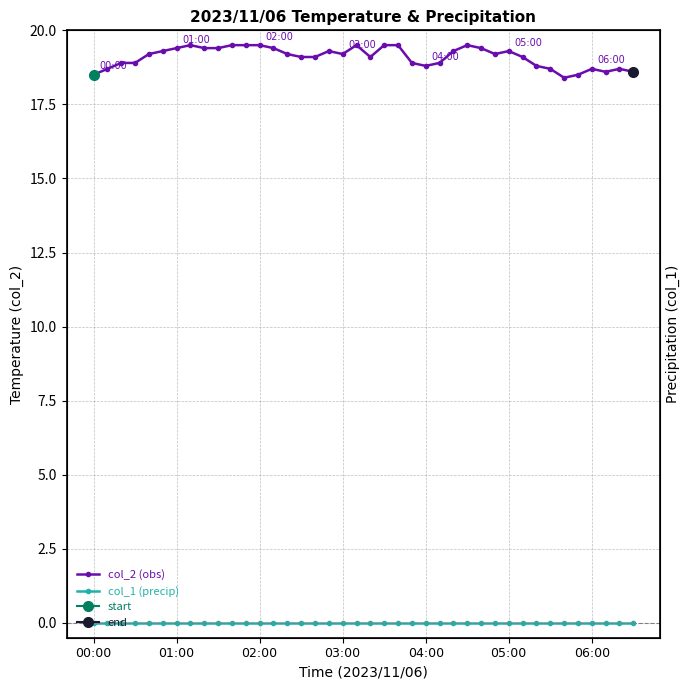

Is the value of col_1 (precip) at 01:00 greater than the value of col_2 (obs) at 34?

No